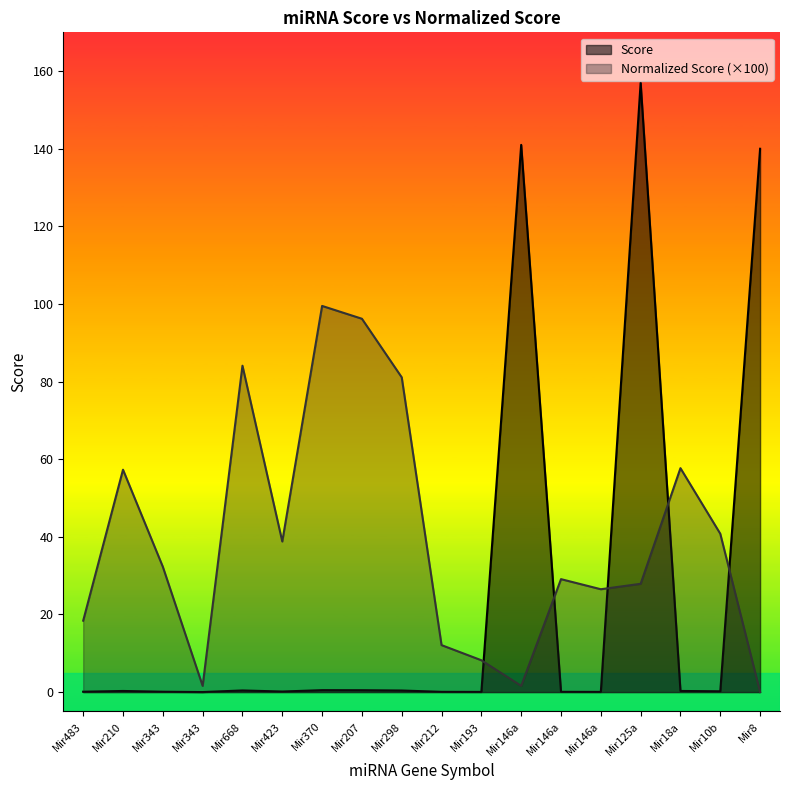

Where does the Normalized Score series first go above 32?

Mir210